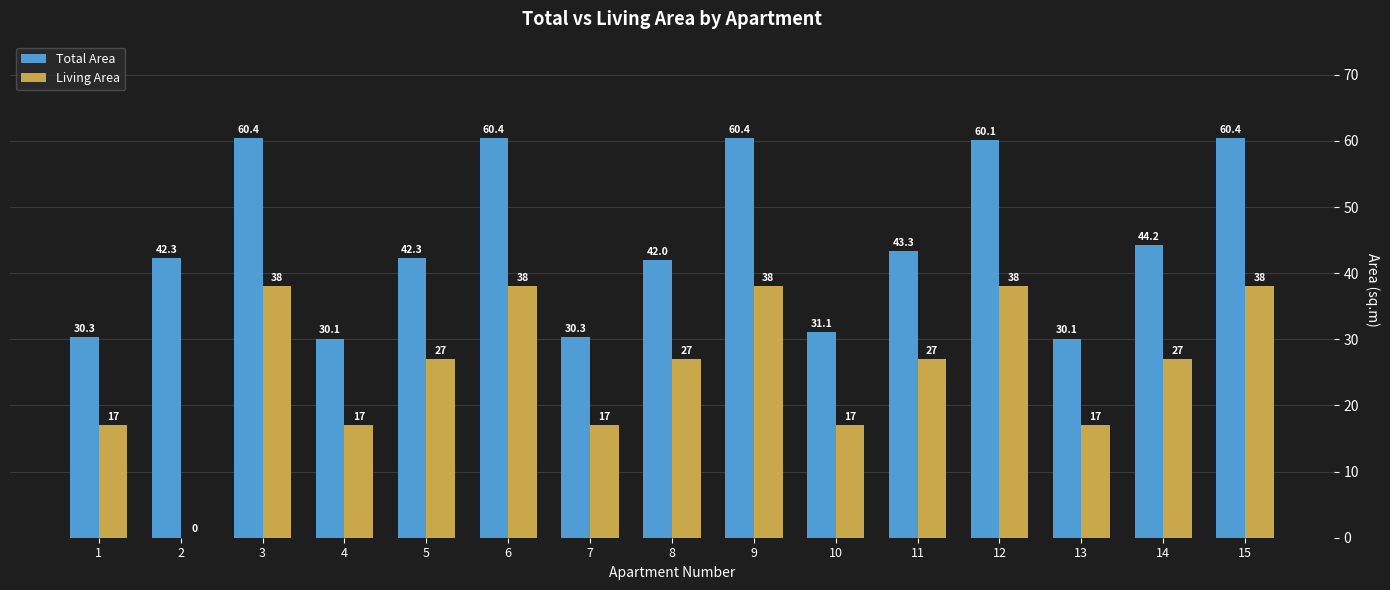

The value of Living Area at 7 is 17.0. True or false?

True